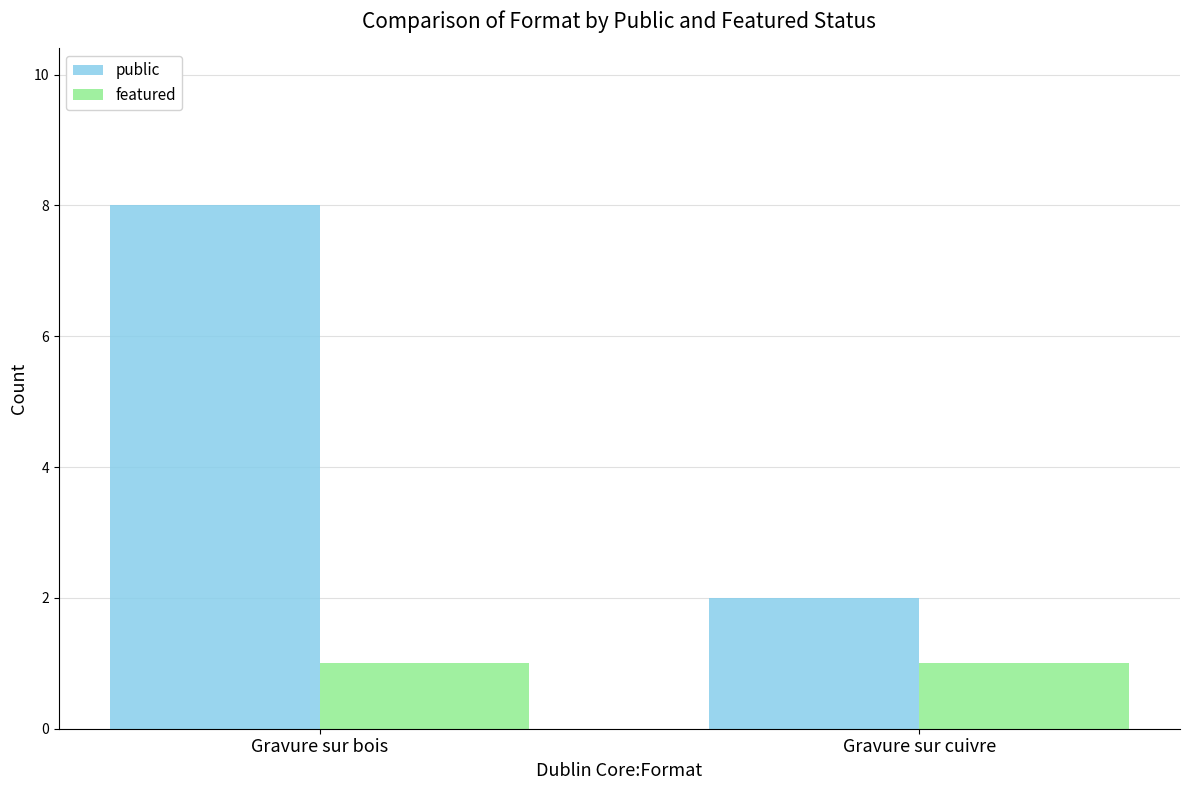

At how many categories does at least one series exceed 1?

2